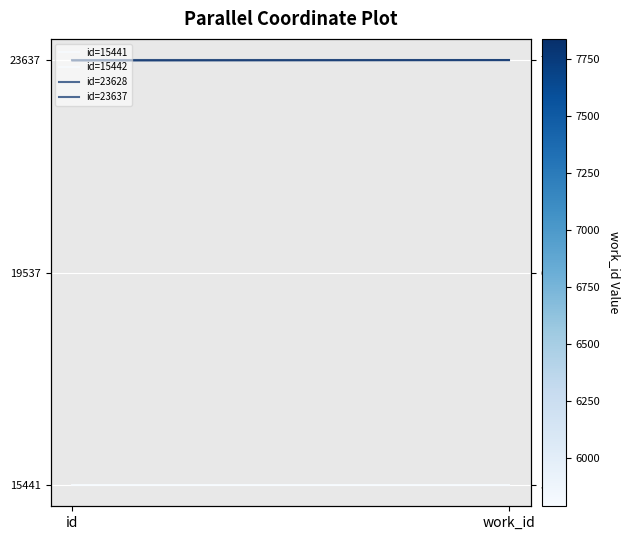

Which series changed the most between id and work_id?

id=23628